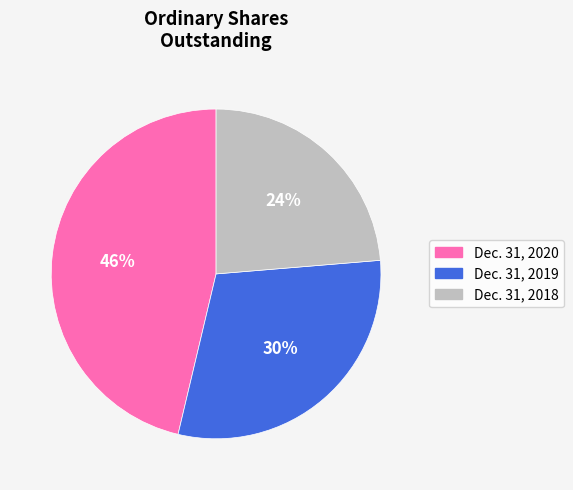

Is the sum of Dec. 31, 2019 and Dec. 31, 2018 greater than half?

Yes